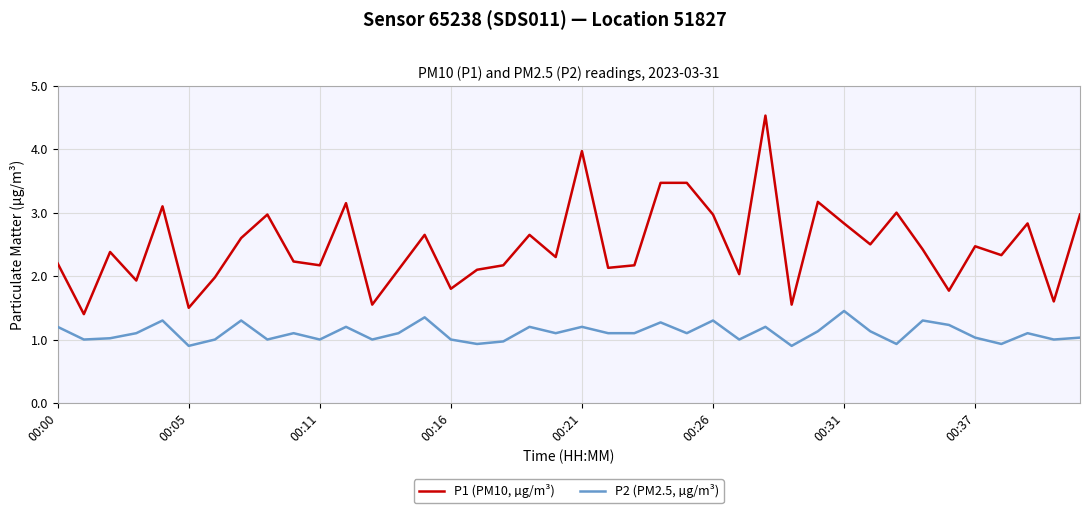

What is the difference between the maximum and minimum values in the P1 (PM10, µg/m³) series?

3.1